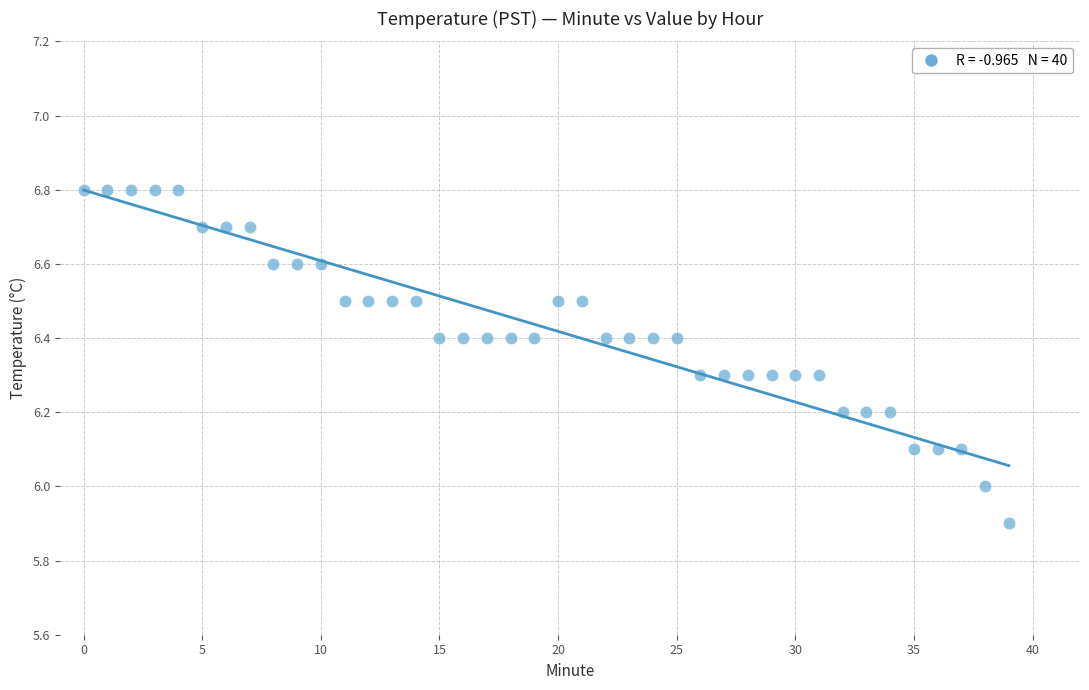

What is the range of Y values (max minus min)?

0.9